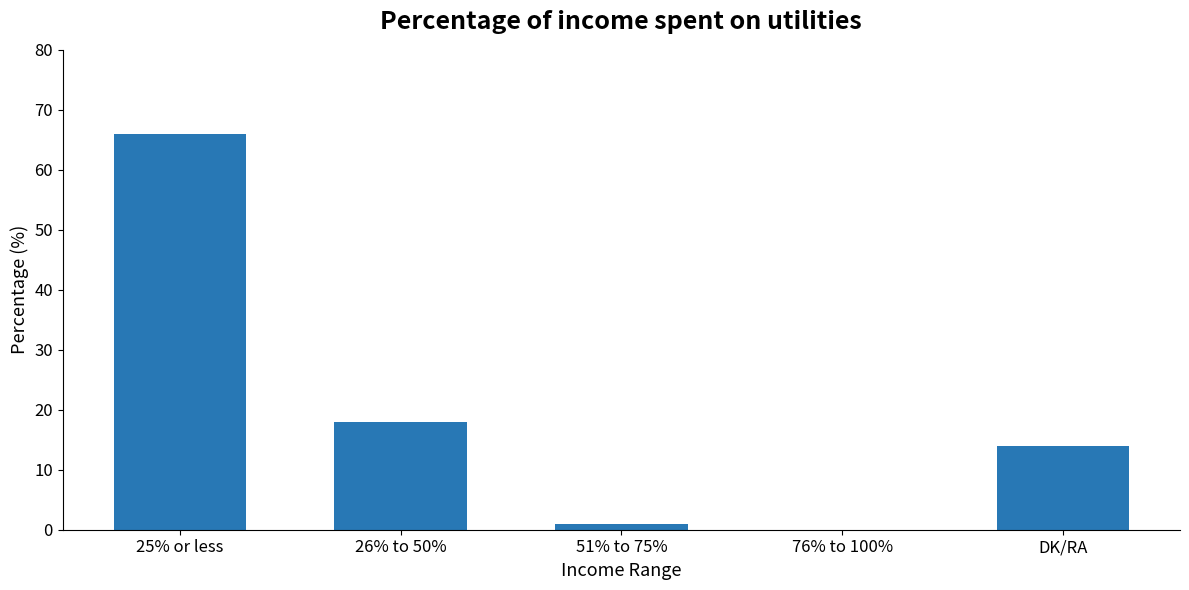

True or false: the data shows 8 at 26% to 50%.

False